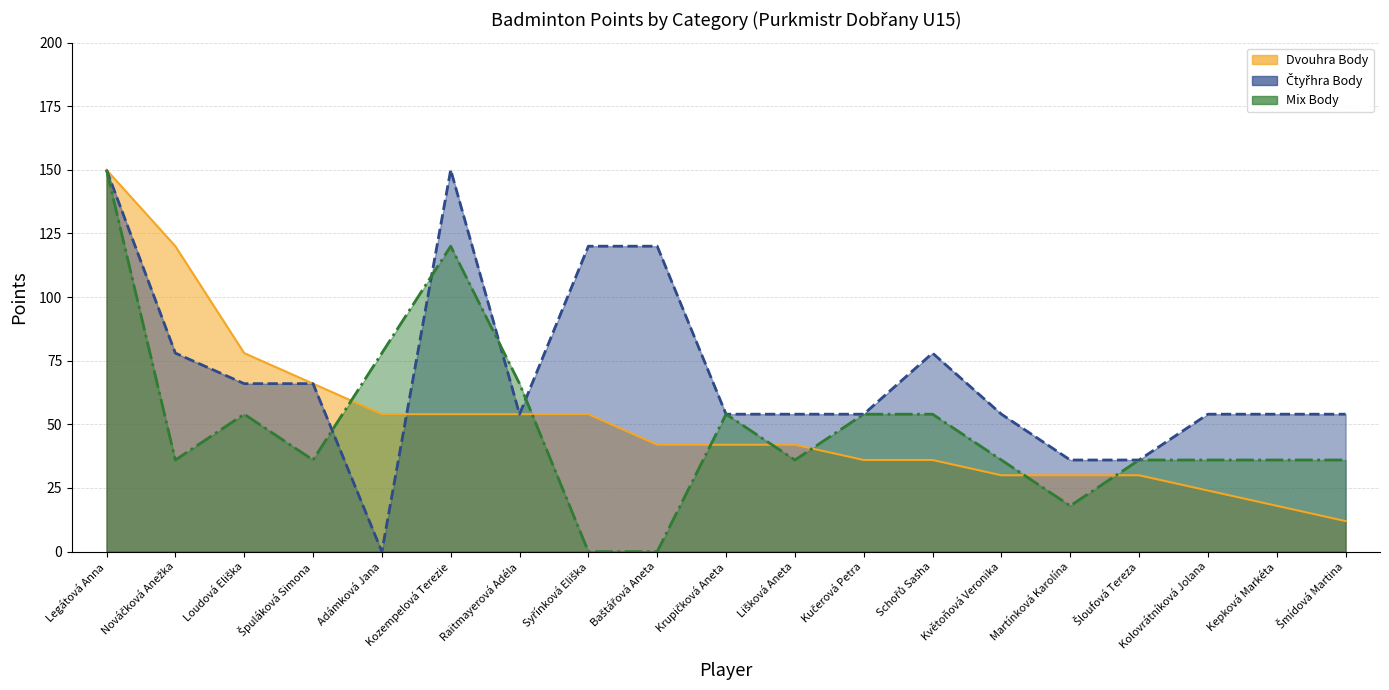

True or false: Mix Body and Dvouhra Body intersect in this chart.

True